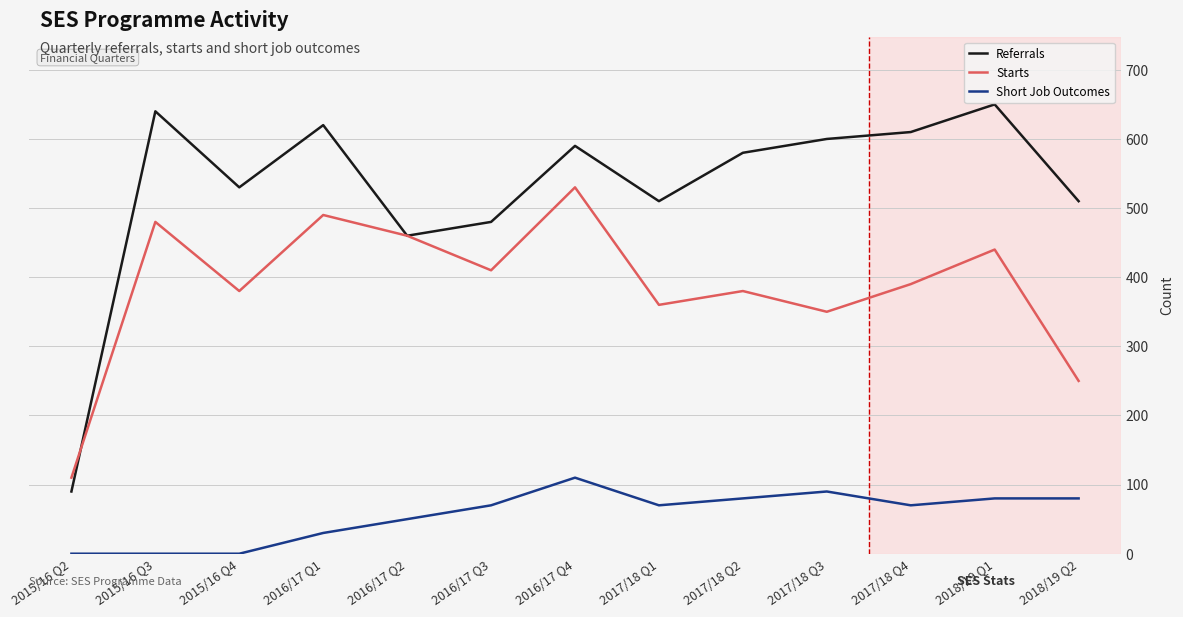

What is the difference between the maximum and minimum values in the Referrals series?

560